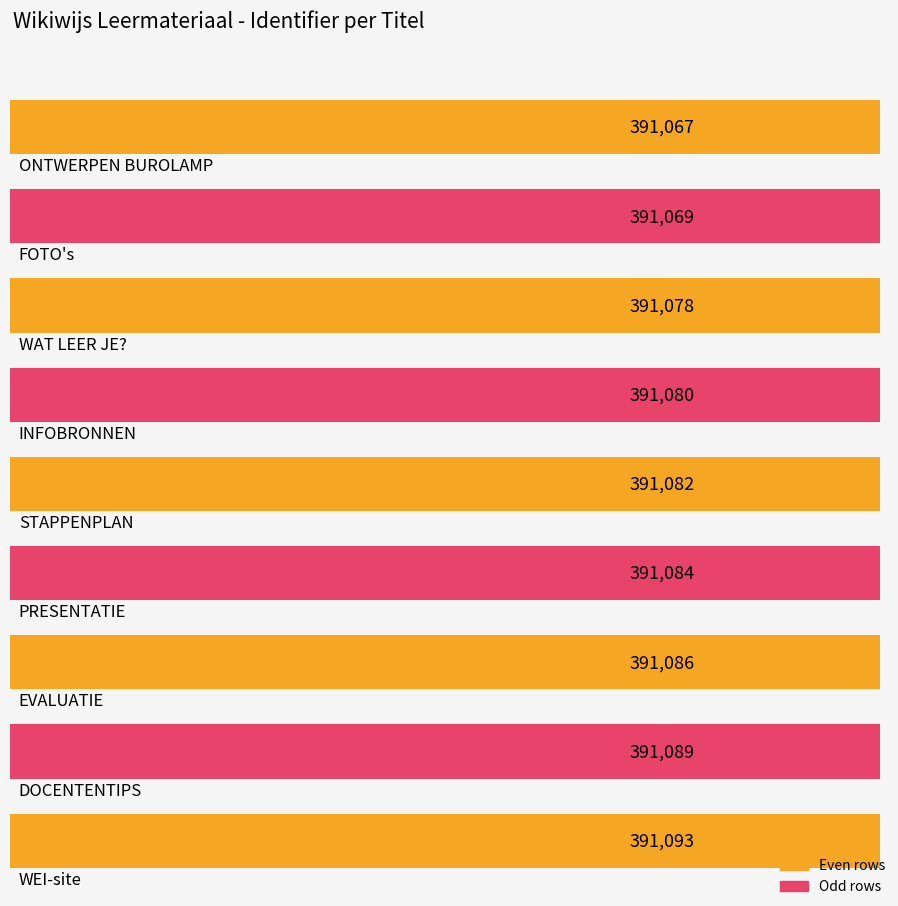

Reading left to right, list all the values displayed in this chart.

ONTWERPEN BUROLAMP=391067	FOTO's=391069	WAT LEER JE?=391078	INFOBRONNEN=391080	STAPPENPLAN=391082	PRESENTATIE=391084	EVALUATIE=391086	DOCENTENTIPS=391089	WEI-site=391093